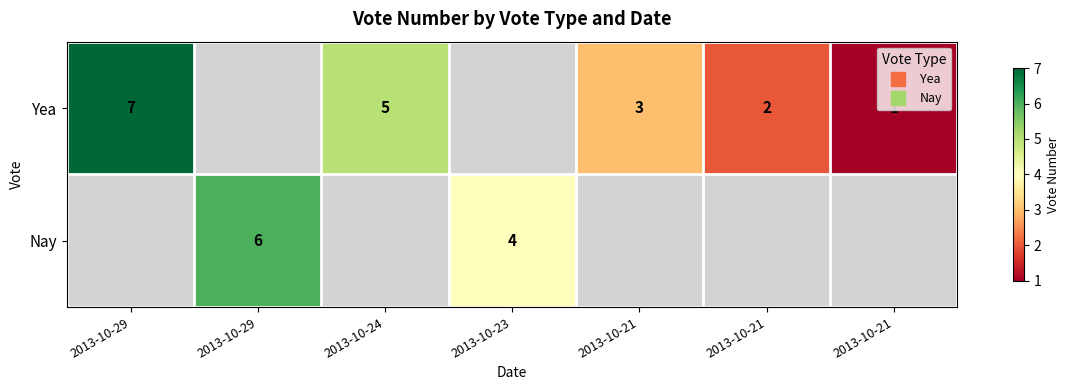

The value of Yea at 2013-10-21 is 0.7. True or false?

False